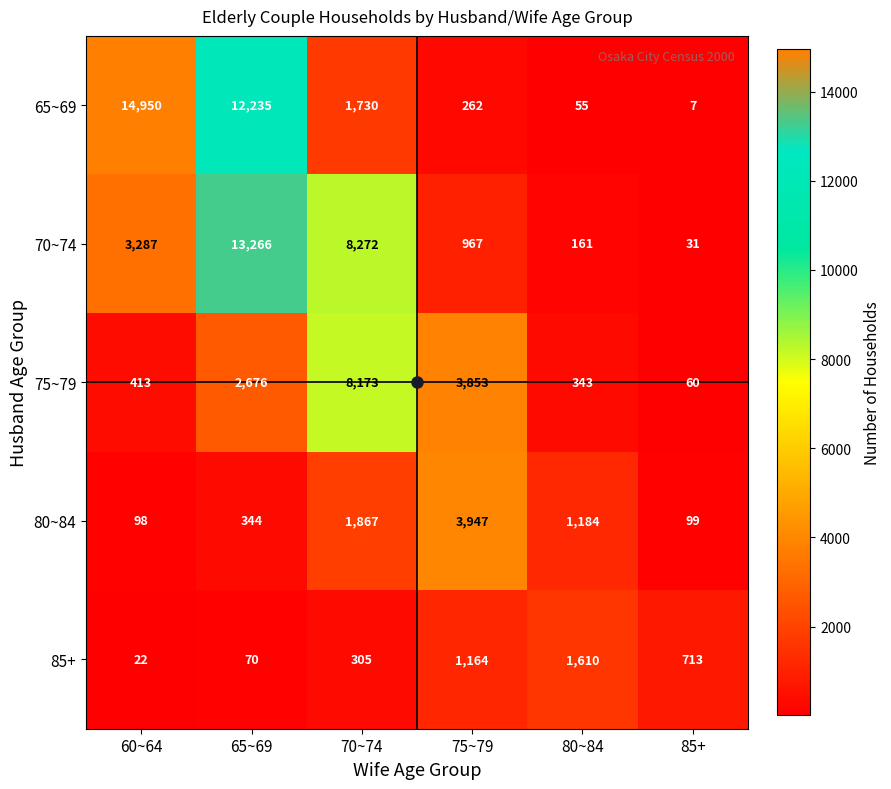

What is the sum of all 80~84 values?

7539